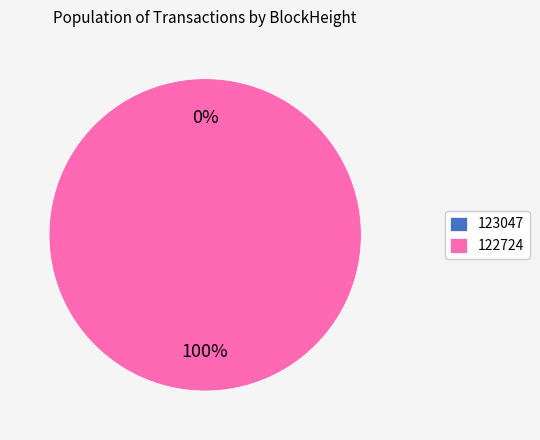

True or false: 123047 accounts for 1% of the total.

False